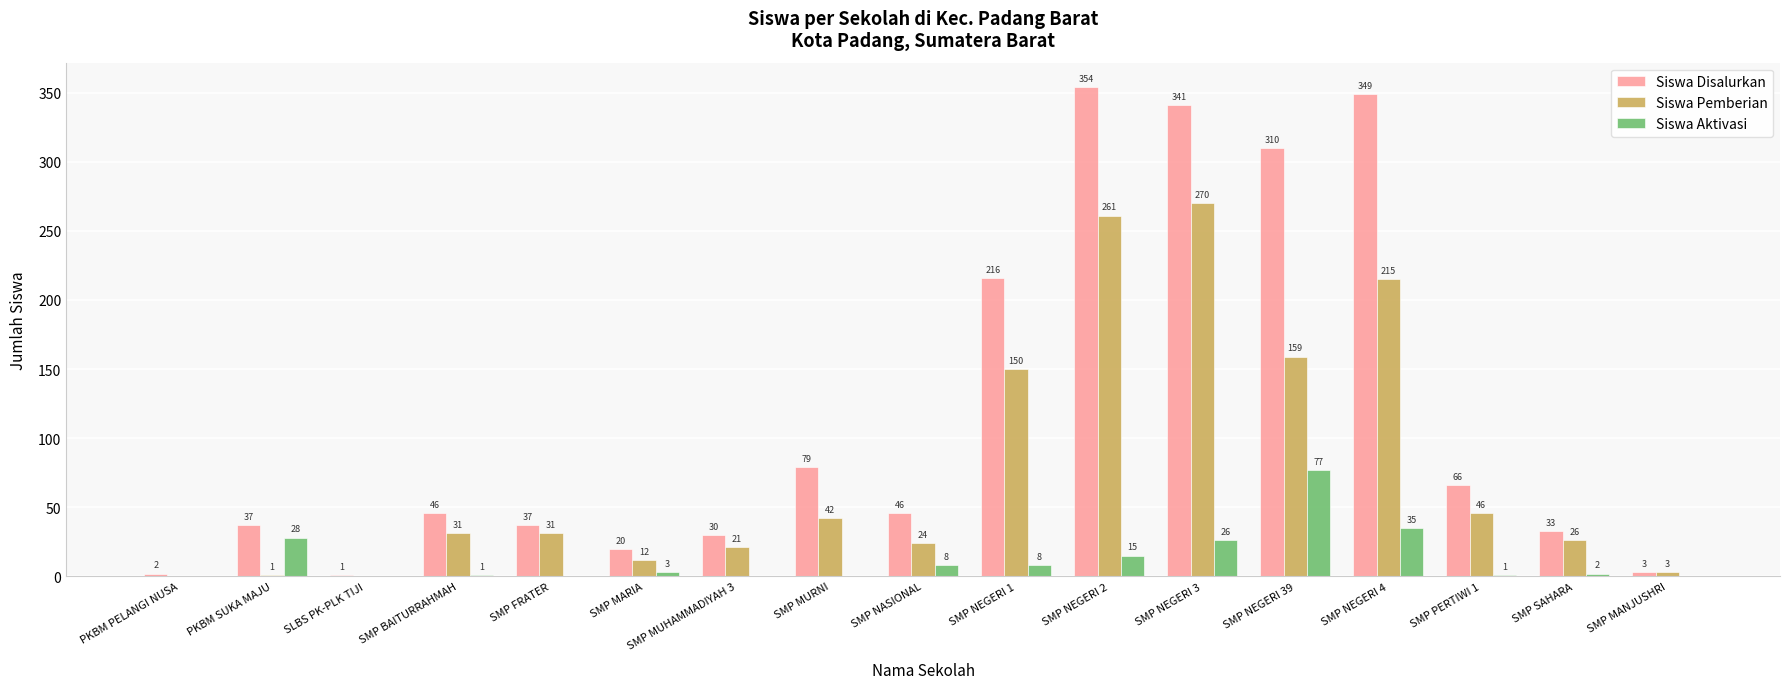

What is the maximum value shown in the chart?

354